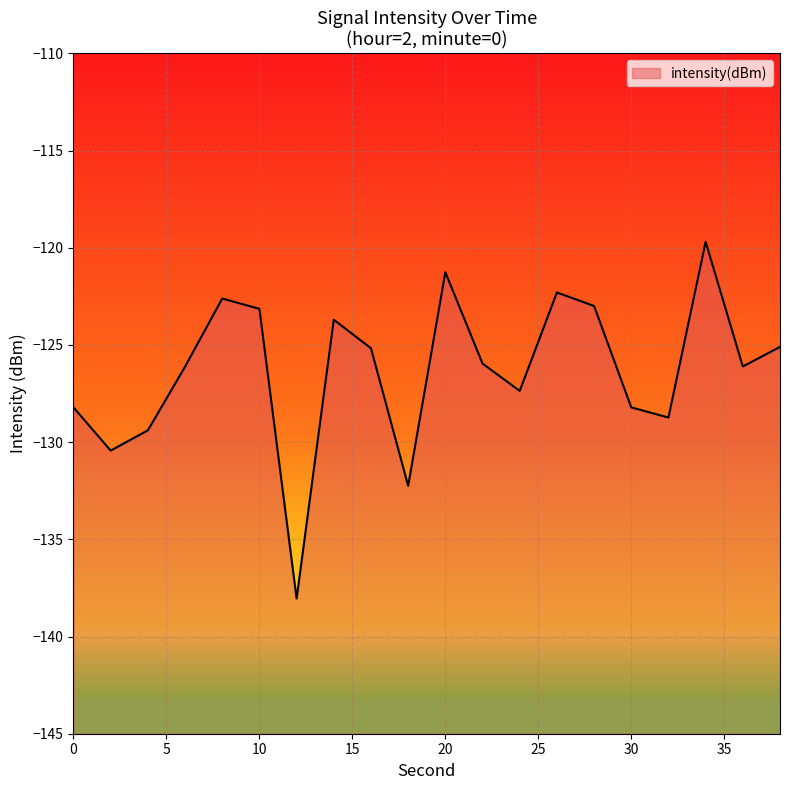

How many points are lower than both their immediate neighbors (excluding endpoints)?

6